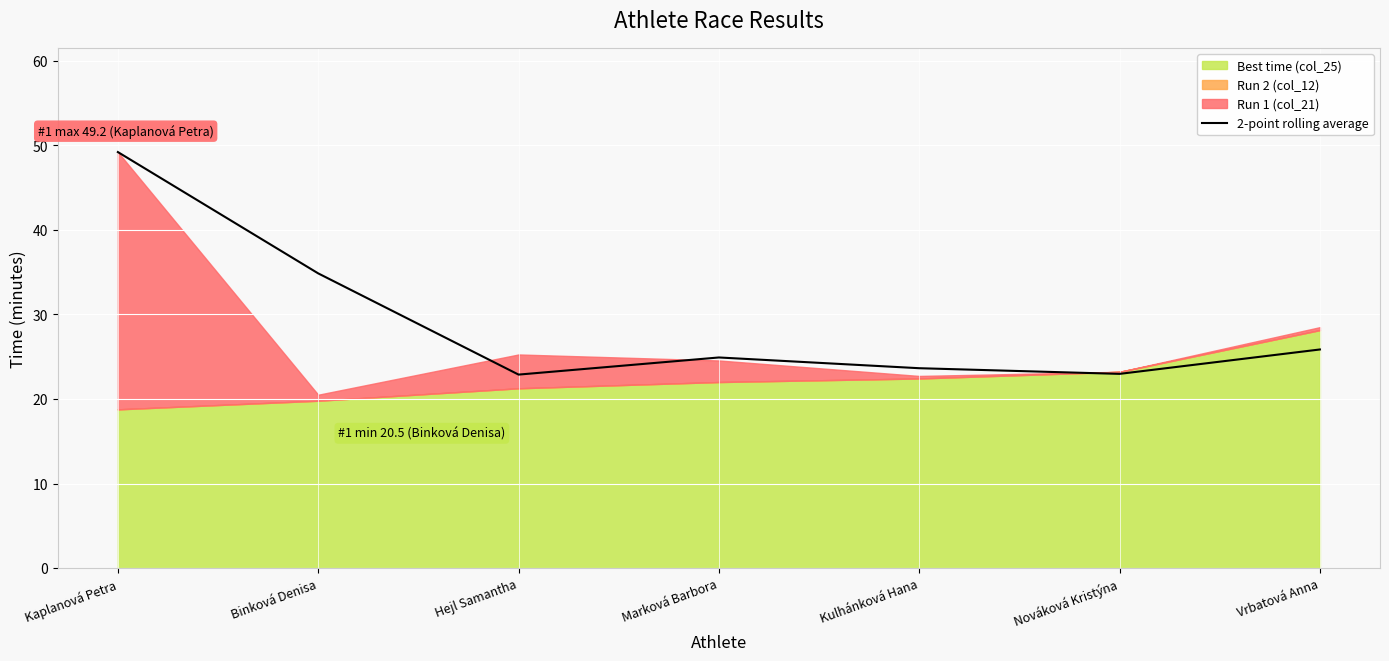

What position from the left is Vrbatová Anna?

7